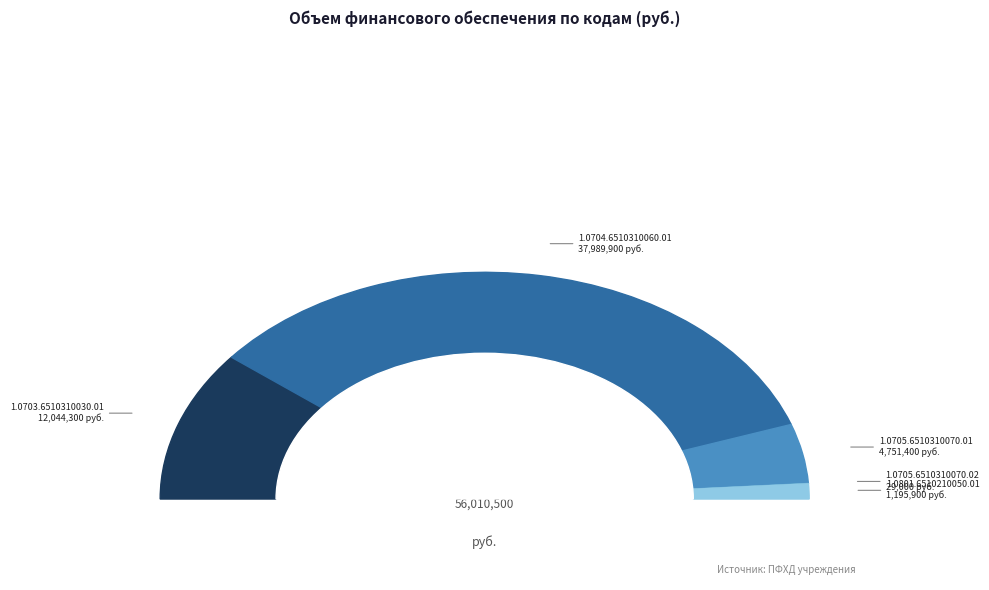

Combined, what portion of the pie is 1.0704.6510310060.01 and 1.0801.6510210050.01?

70.0%